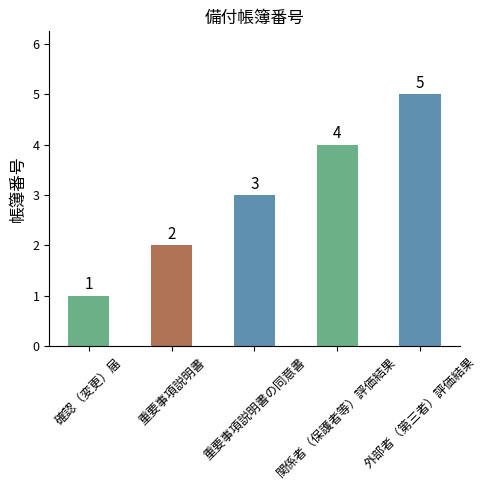

Between 関係者（保護者等）評価結果 and 外部者（第三者）評価結果, which is larger?

外部者（第三者）評価結果